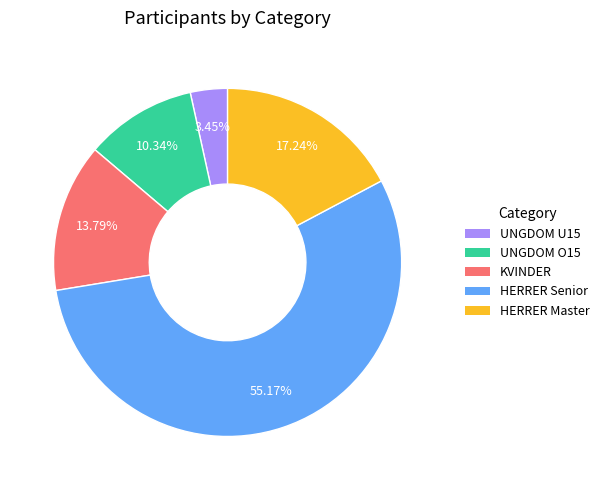

What percentage is the HERRER Senior slice, to the nearest percent?

55%